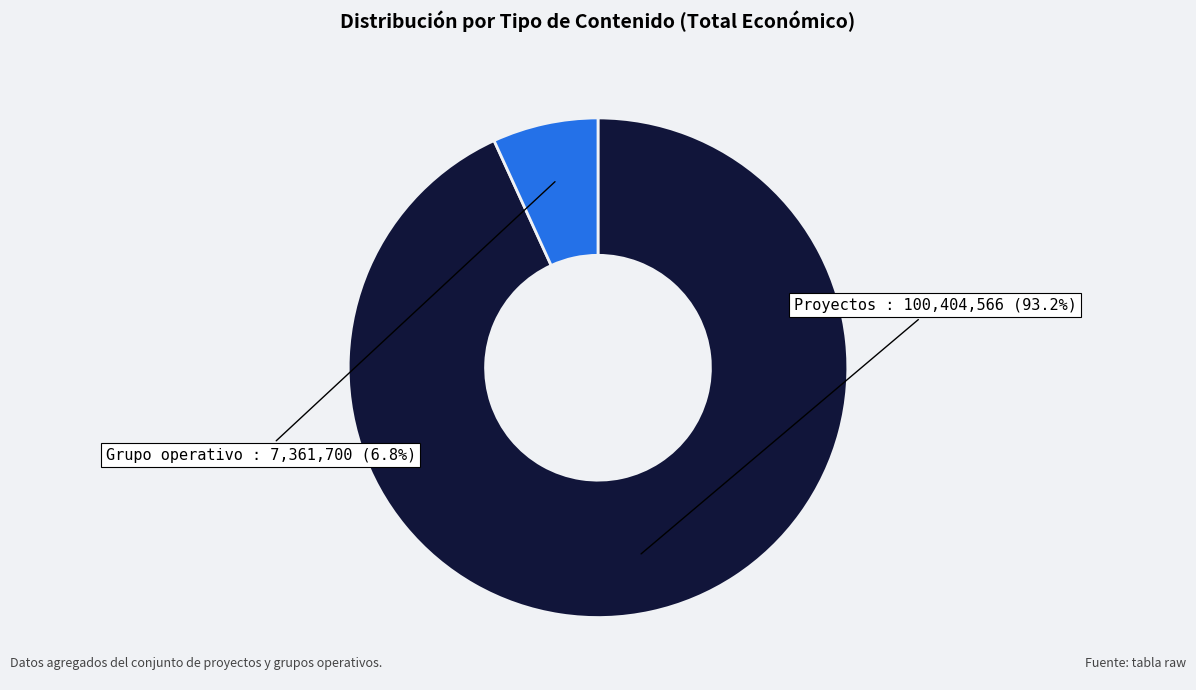

Do Grupo operativo and Proyectos together represent more than half of the pie?

Yes